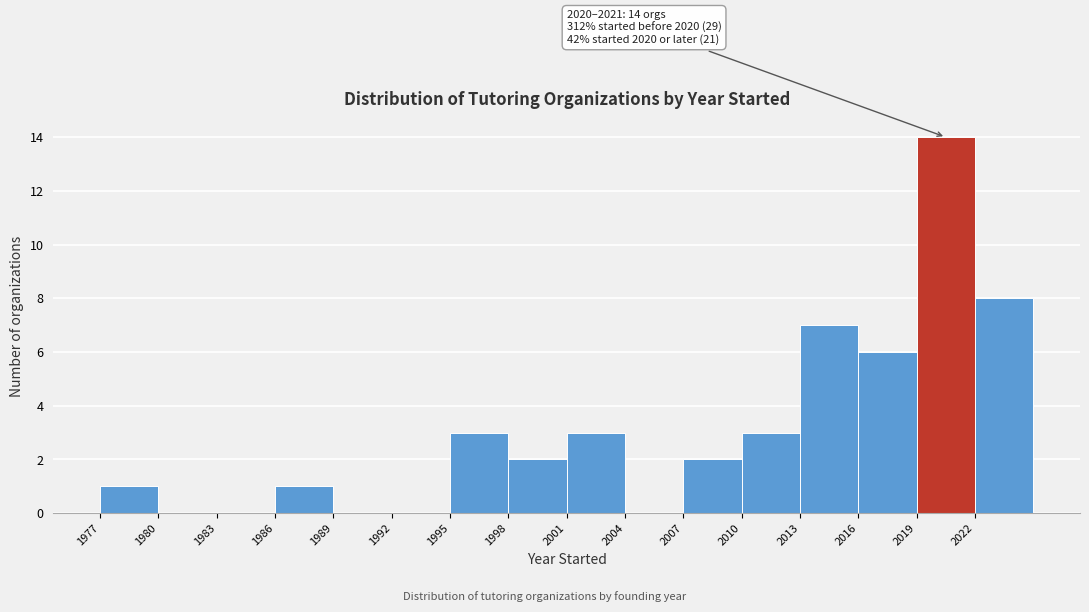

Which range on the x-axis has the tallest bar?

2019 to 2022